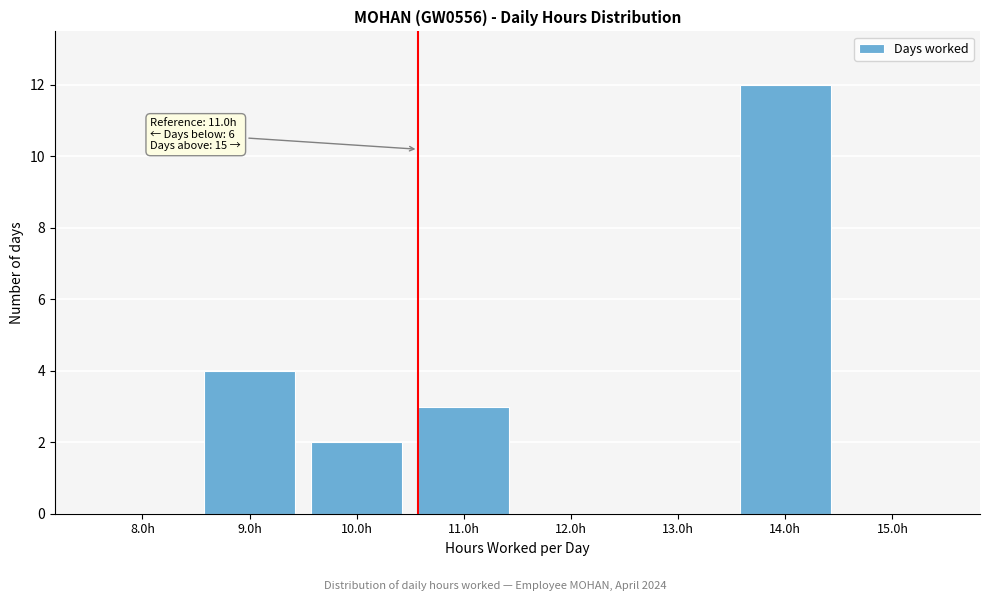

Reading left to right, list all the values displayed in this chart.

8.0h=0	9.0h=4	10.0h=2	11.0h=3	12.0h=0	13.0h=0	14.0h=12	15.0h=0